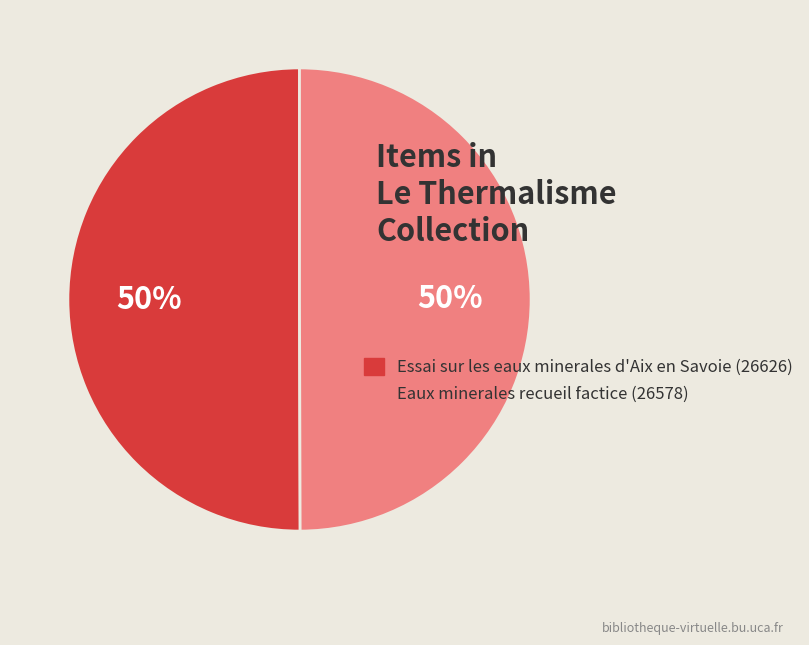

To the nearest percent, what portion does Eaux minerales recueil factice (26578) represent?

50%